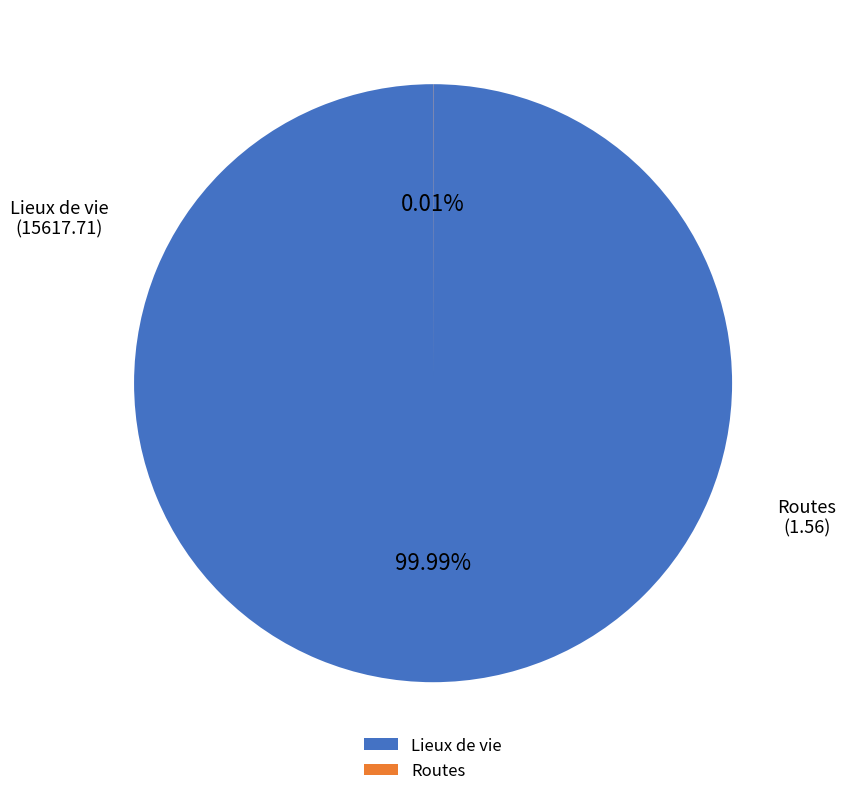

Is it true that Routes - Voix is 1% of the pie?

False